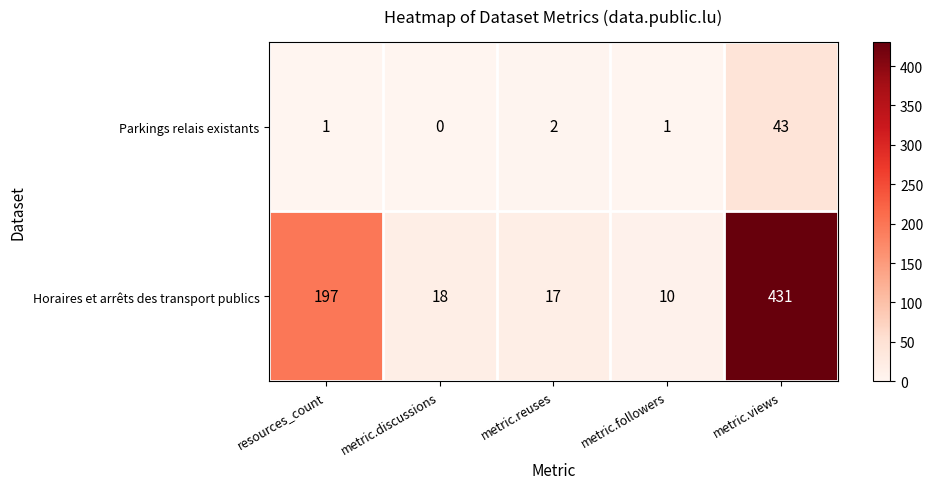

The Parkings relais existants series shows 69 at metric.views. True or false?

False